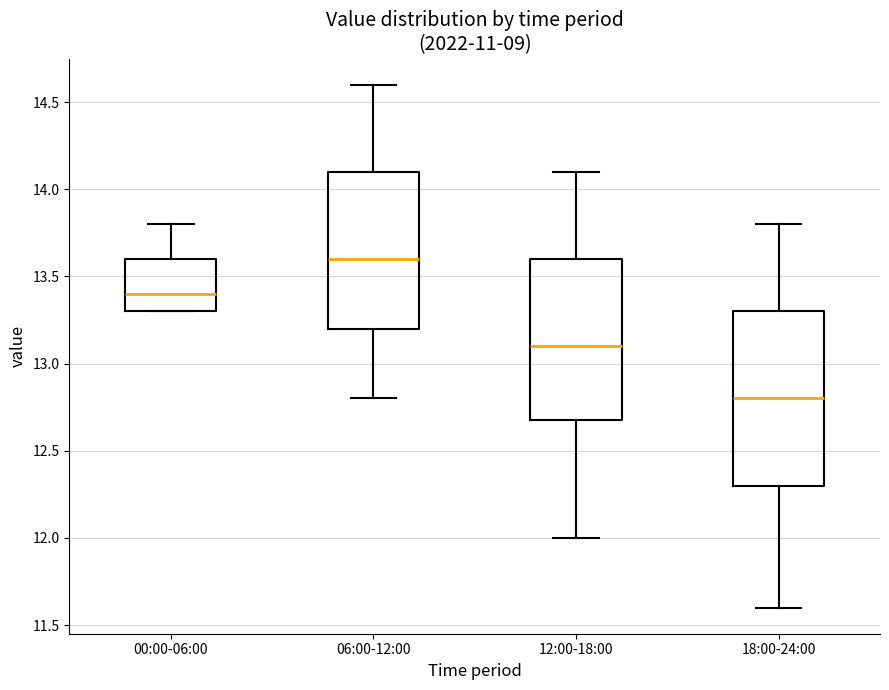

Reading left to right, read every box against the y-axis: the position of its median line, the range the box covers, and the ends of its whiskers. The values are not printed on the chart, so give them approximately, as read against the axis.

00:00-06:00: median 13.4, box 13.3 to 13.6, whiskers 13.3 to 13.8
06:00-12:00: median 13.6, box 13.2 to 14.1, whiskers 12.8 to 14.6
12:00-18:00: median 13.1, box 12.7 to 13.6, whiskers 12.0 to 14.1
18:00-24:00: median 12.8, box 12.3 to 13.3, whiskers 11.6 to 13.8